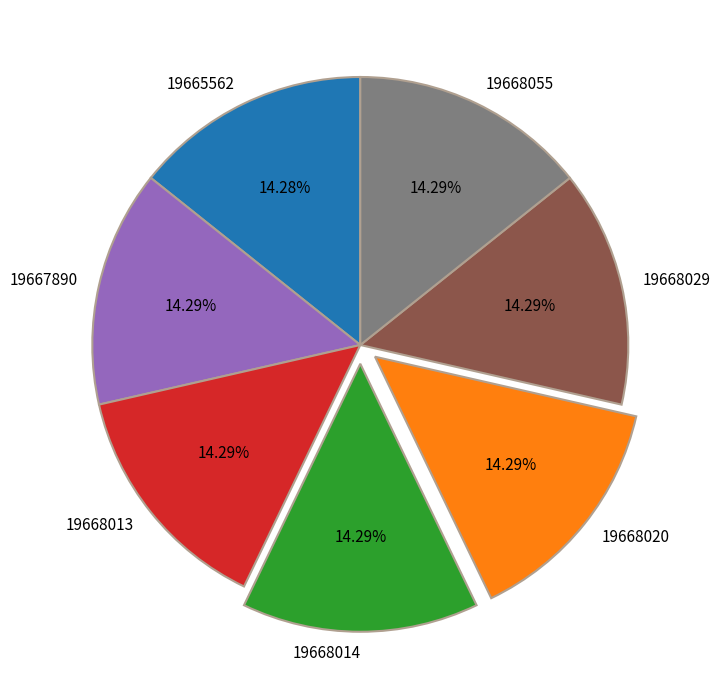

Is it true that 19668029 is 14% of the pie?

True